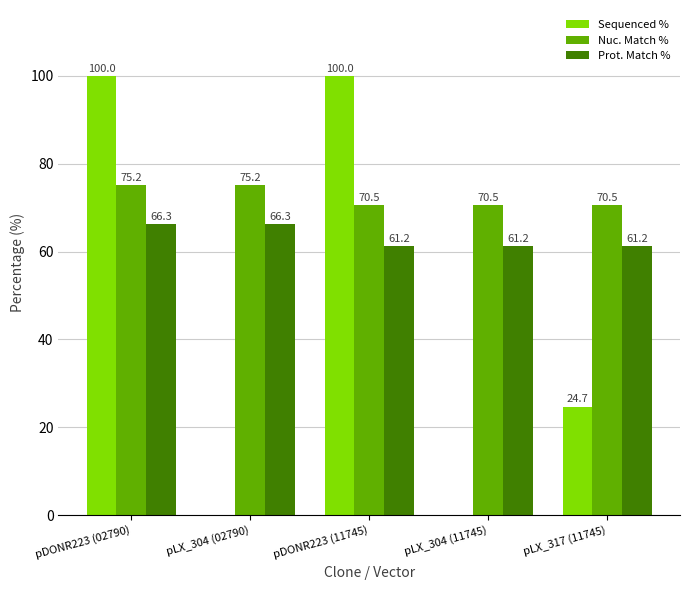

How many Sequenced % values are between 0 and 100?

5